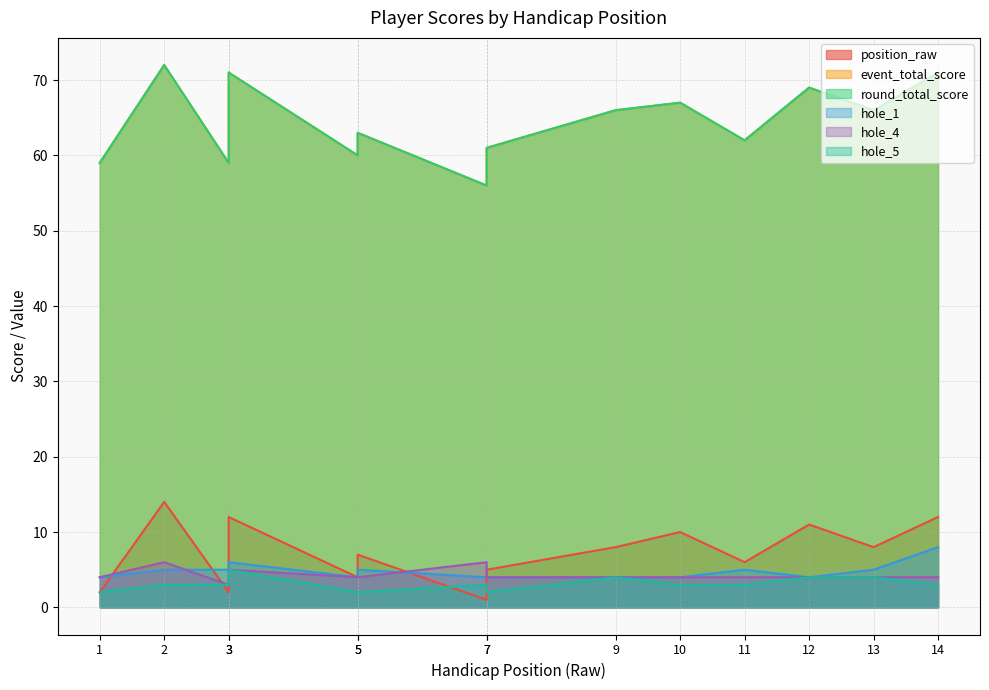

What is the value of the position_raw point at the 1st from the left?

2